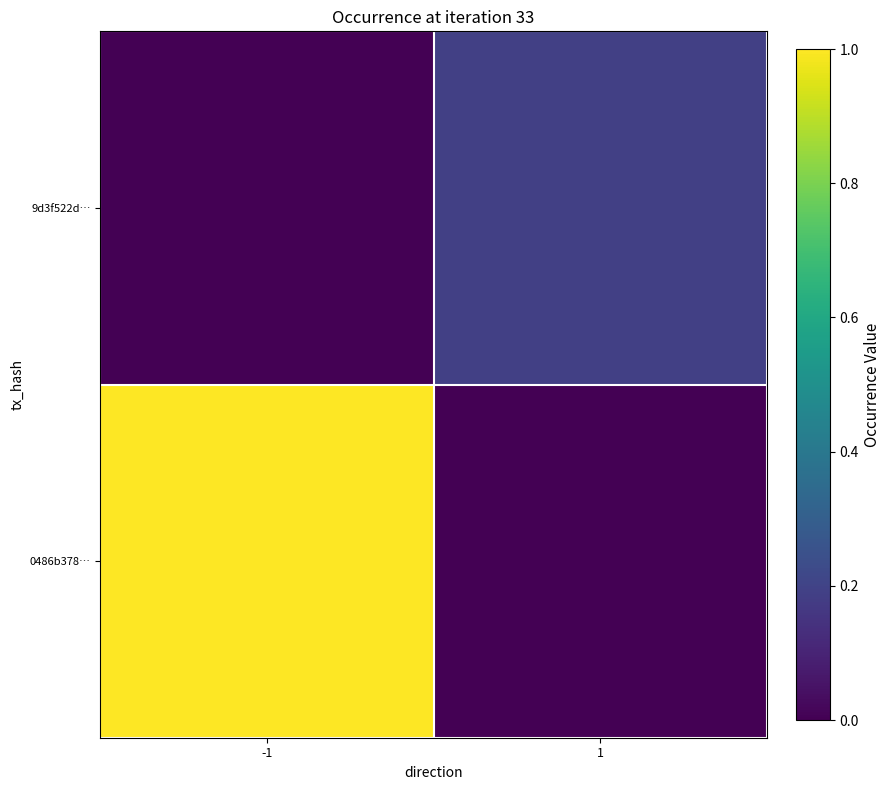

List the series in order of their overall mean, lowest first.

9d3f522d…, 0486b378…